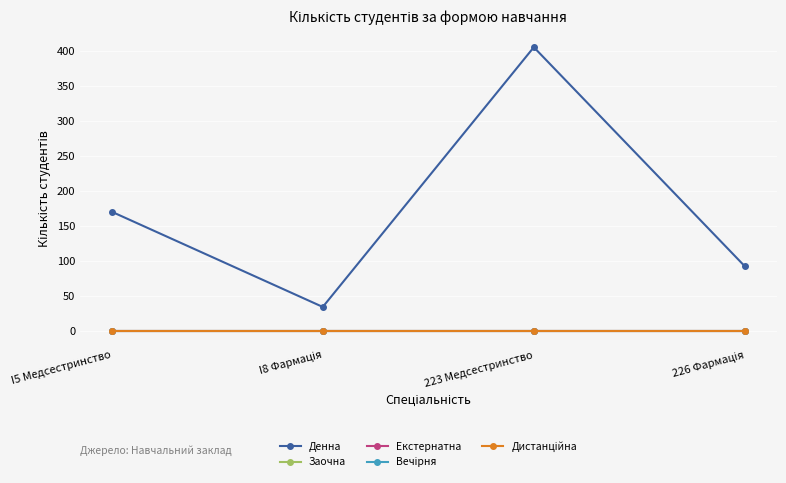

Does the chart have visible grid lines?

Yes